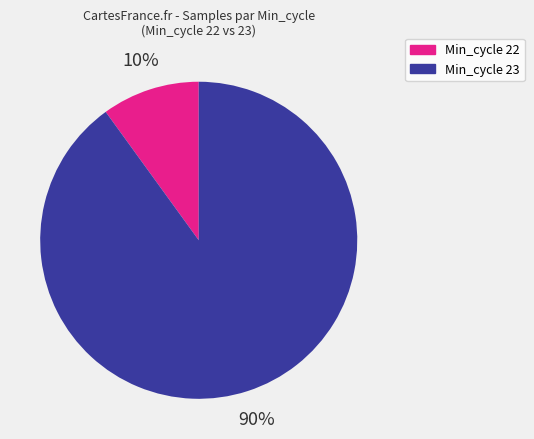

Is there a majority slice in this chart?

Yes